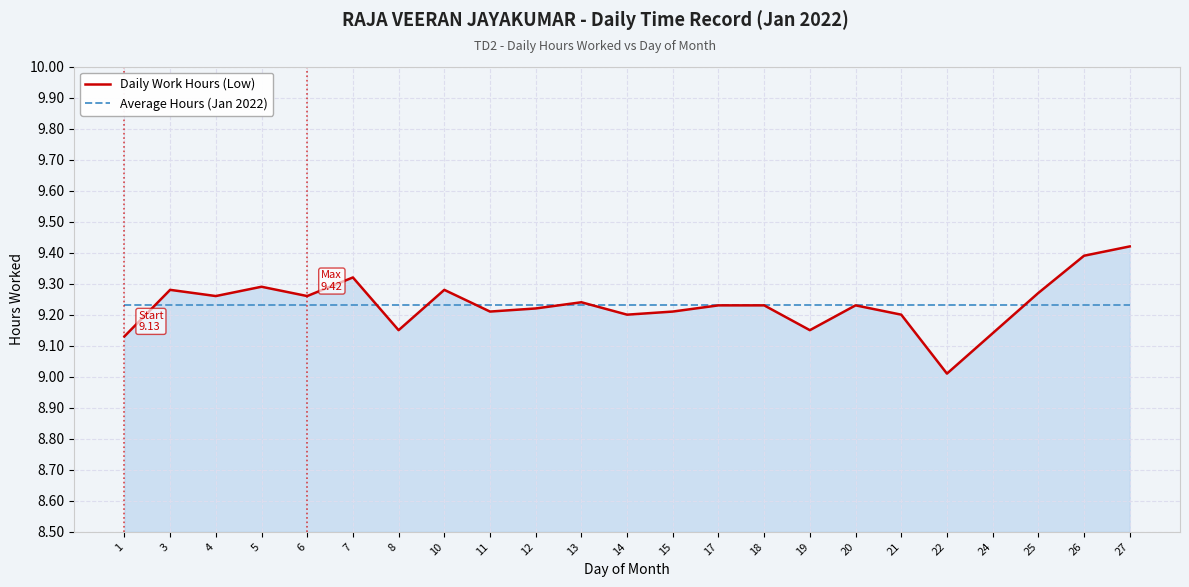

Rank the series by their maximum value, from highest to lowest.

Daily Work Hours (Low), Average Hours (Jan 2022)